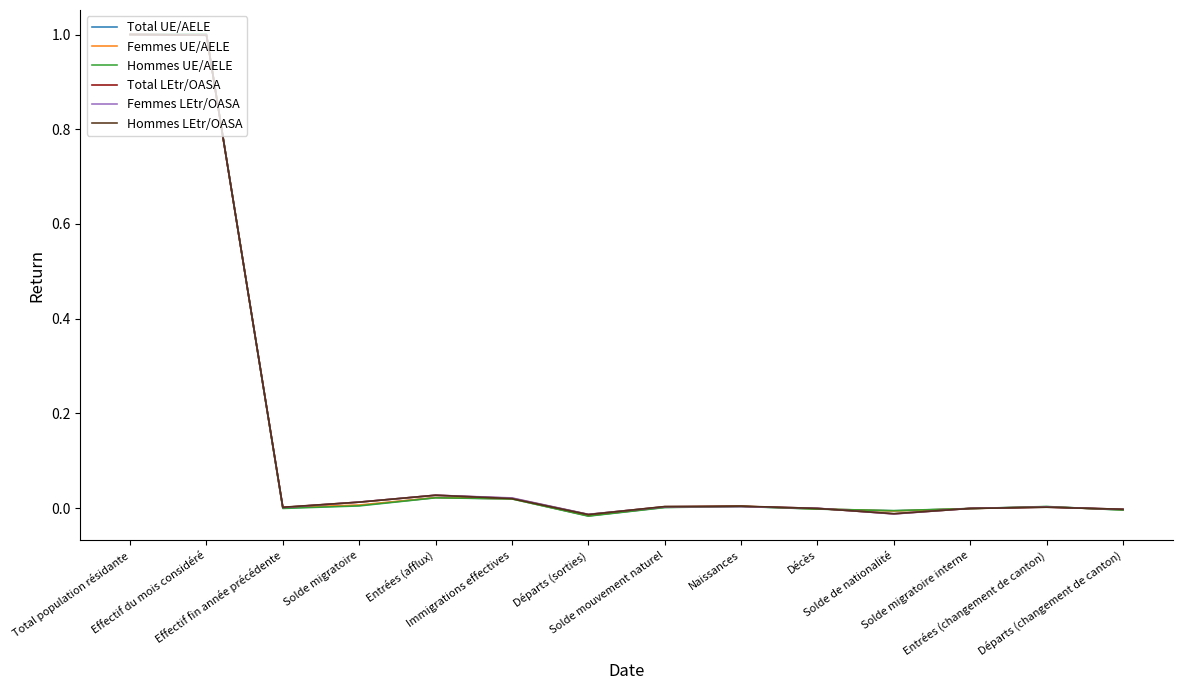

How many categories are shown in the chart?

14